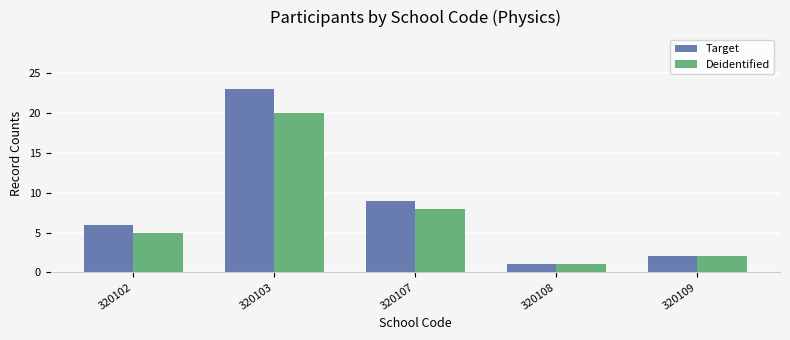

What is the total value across all series at 320107?

17